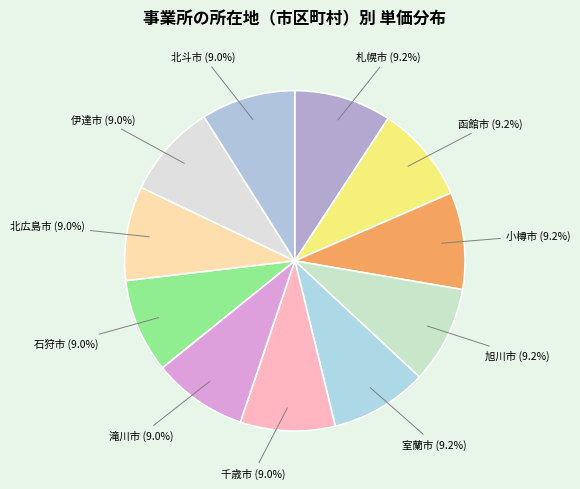

What percentage is the 札幌市 slice, to the nearest percent?

9%